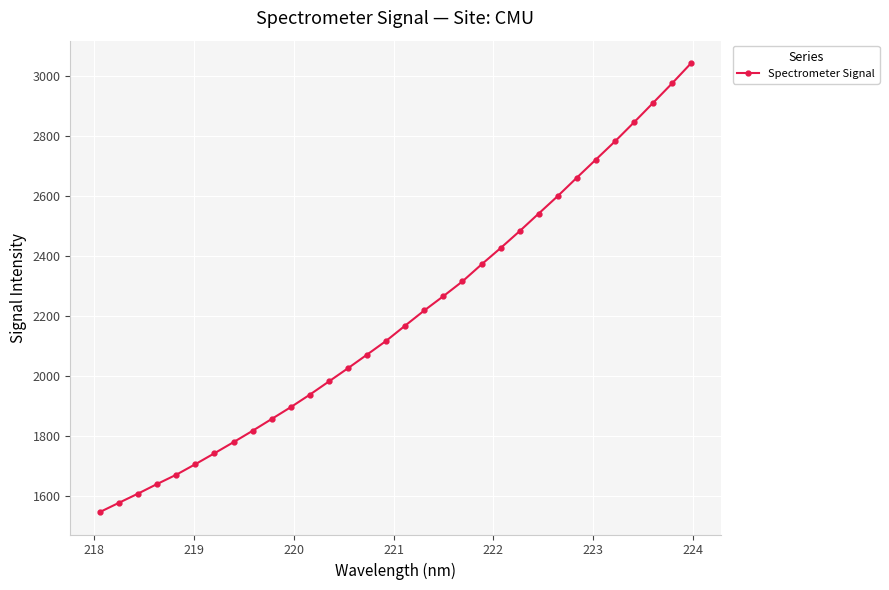

What is the value of the 7th point from the left?

1741.3